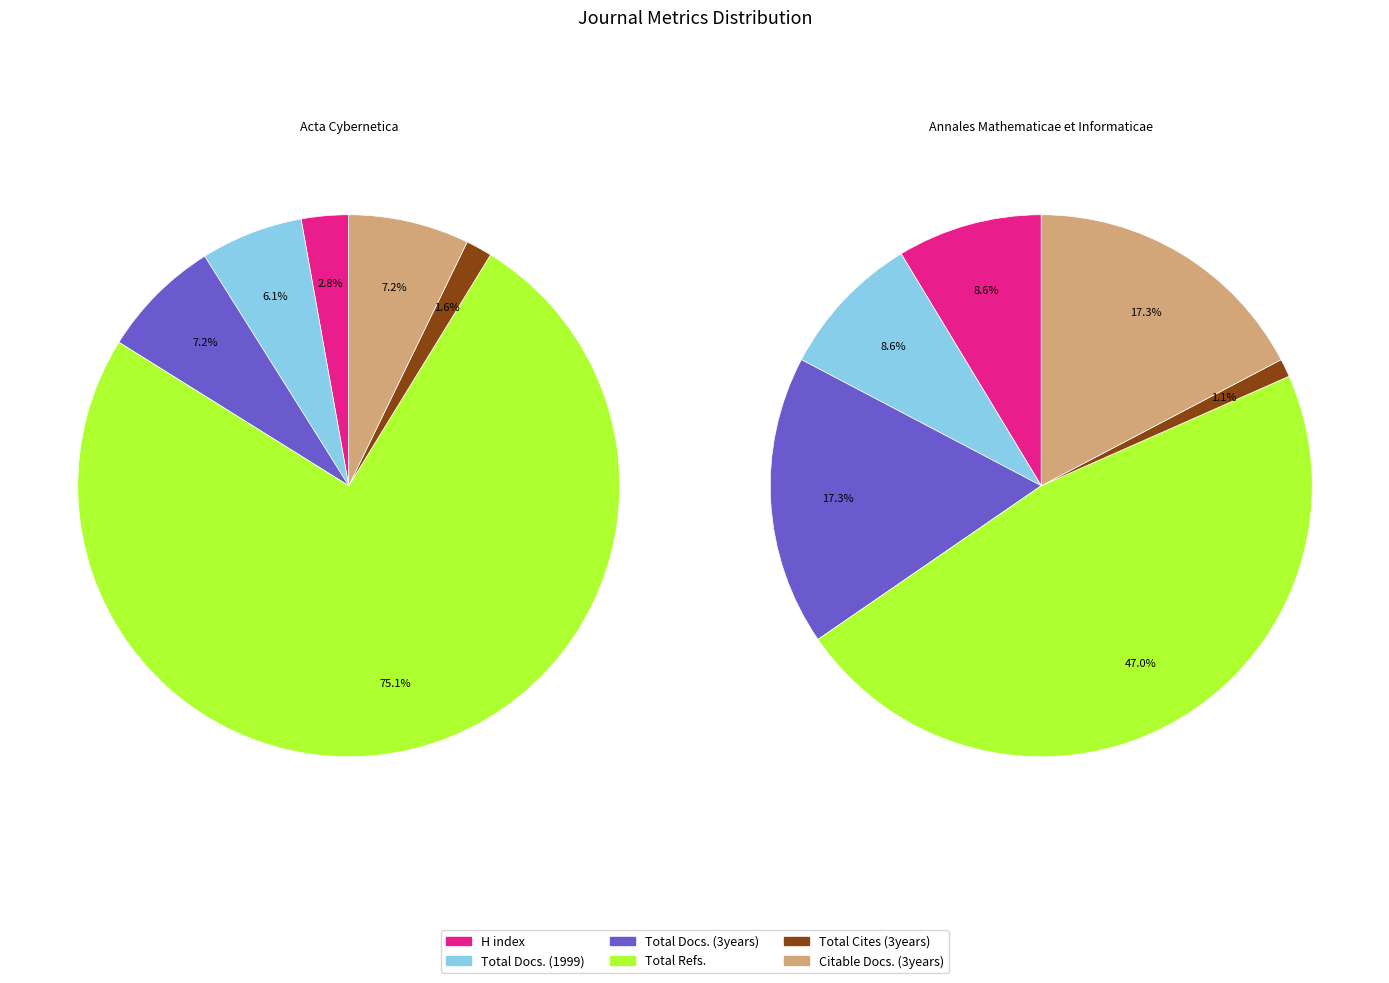

What percentage is the Total Cites (3years) slice, to the nearest percent?

2%